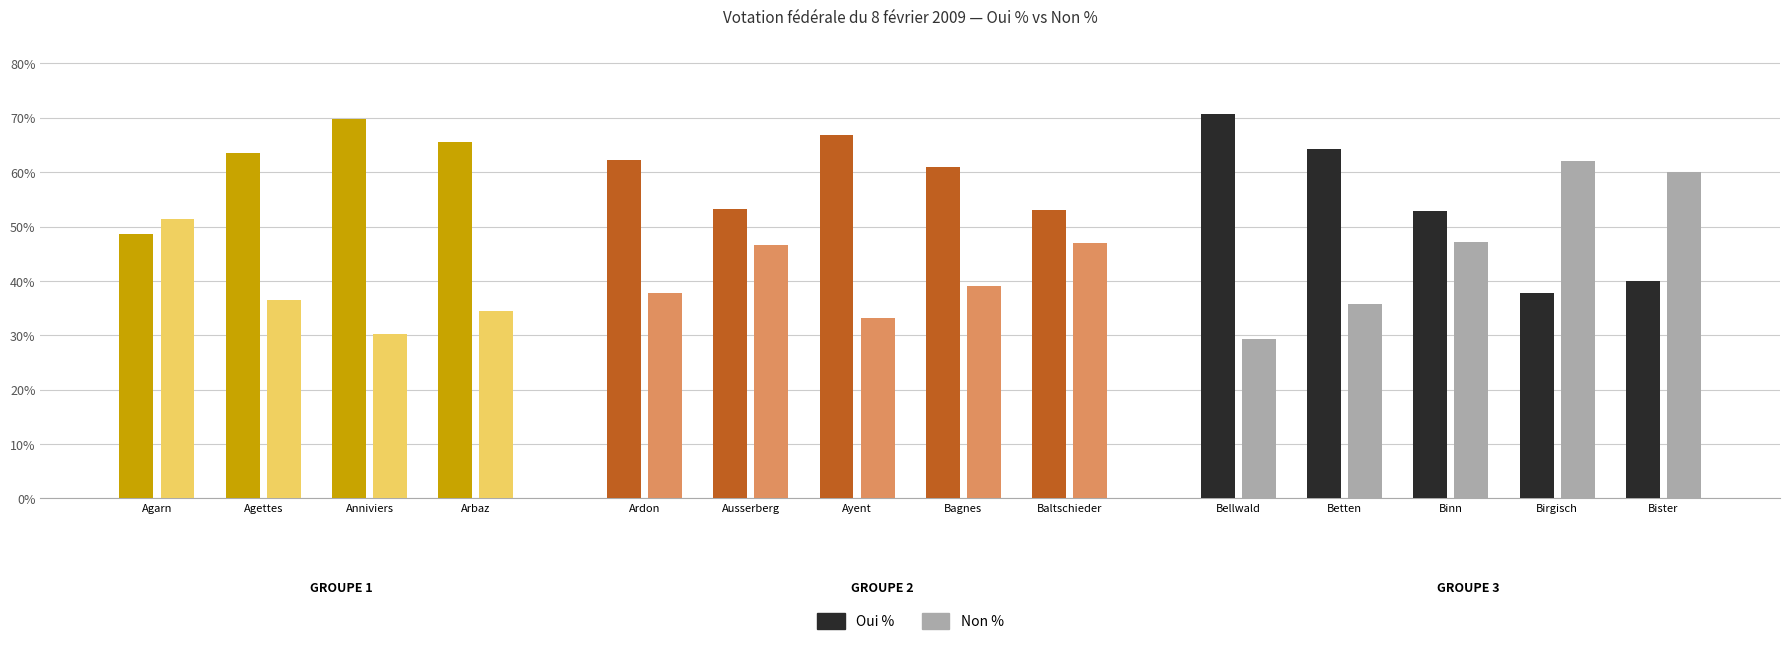

What is the value of the Oui % bar at the 1st from the left?

48.7